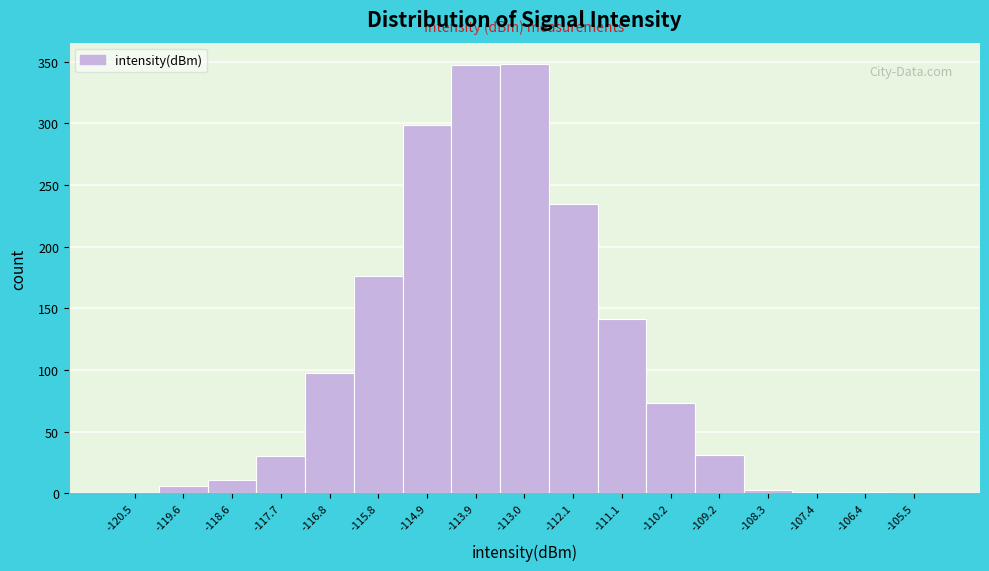

How tall is the bar that spans -115.4 to -114.4 on the x-axis? Neither the bar edges nor the heights are printed on the chart, so give them approximately, as read against the axes.

300